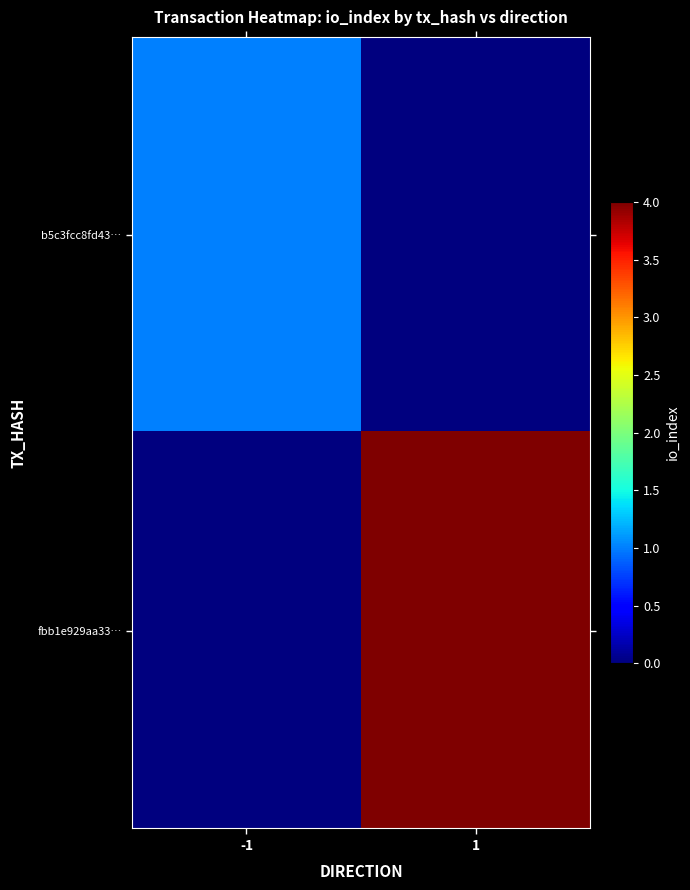

At how many categories does at least one series exceed 2?

1